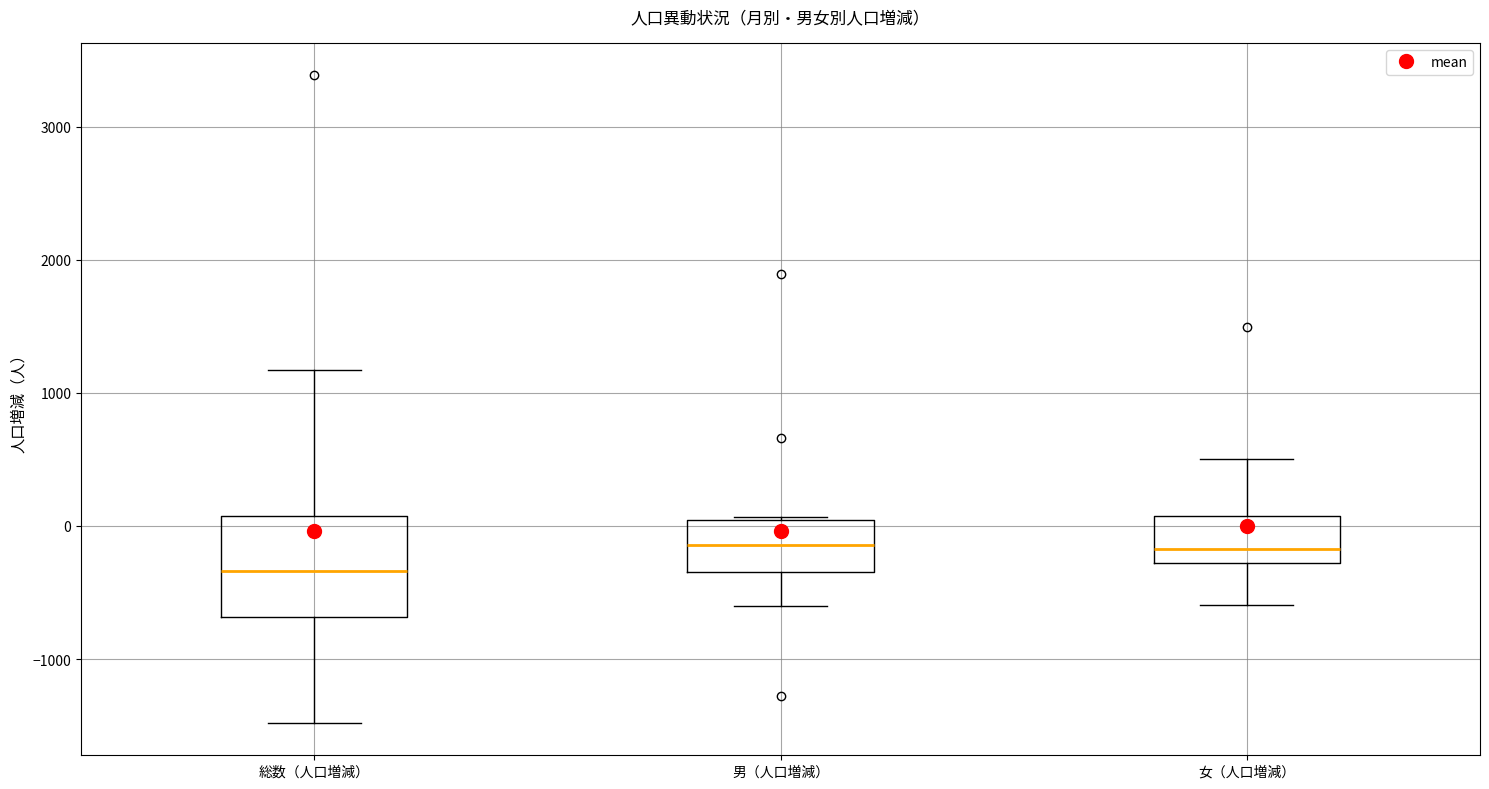

Reading left to right, transcribe this box plot: for each box, give where its median line is, the range the box spans, and where its two whiskers end, as read against the y-axis. The values are not printed on the chart, so give them approximately, as read against the axis.

総数（人口増減）: median -300, box -700 to 100, whiskers -1500 to 1200
男（人口増減）: median -100, box -300 to 0, whiskers -600 to 100
女（人口増減）: median -200, box -300 to 100, whiskers -600 to 500